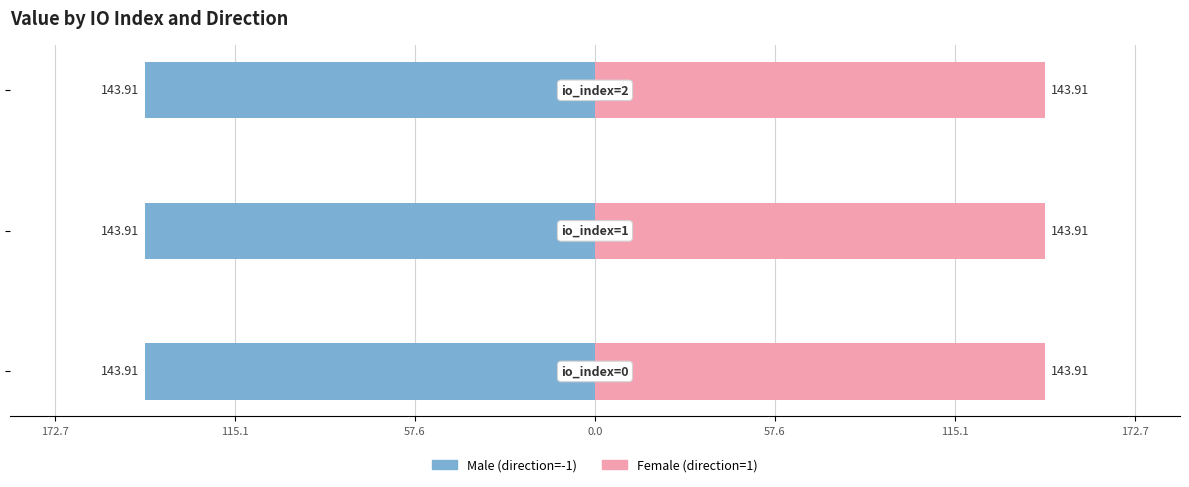

Which series has the largest range (max minus min)?

Male (direction=-1)